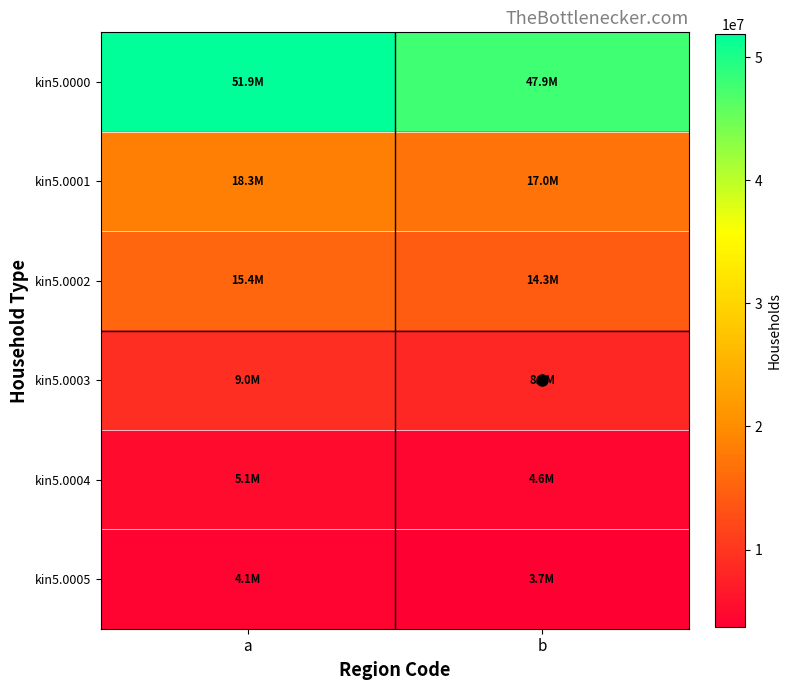

At how many categories does at least one series exceed 10240926?

2